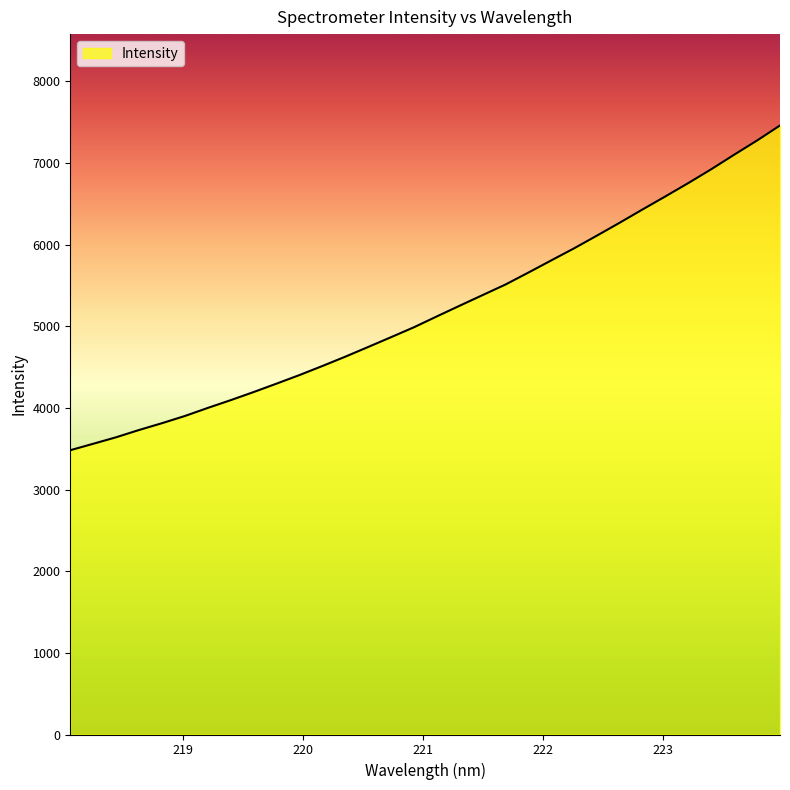

Count the number of data series in this chart.

1